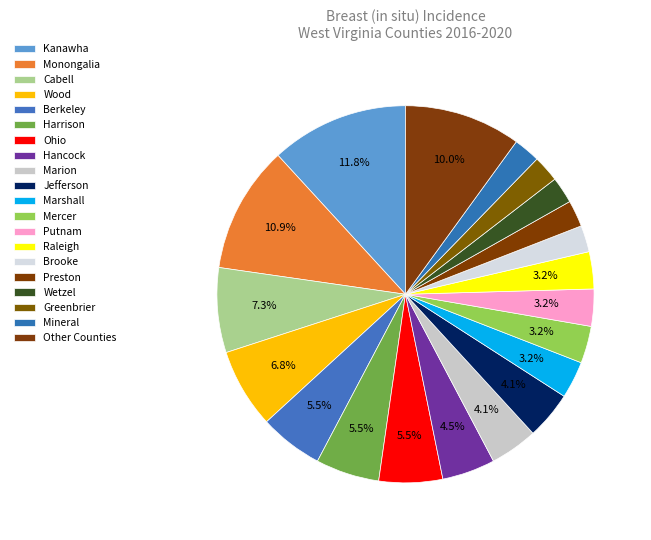

How many slices are in this pie chart?

20